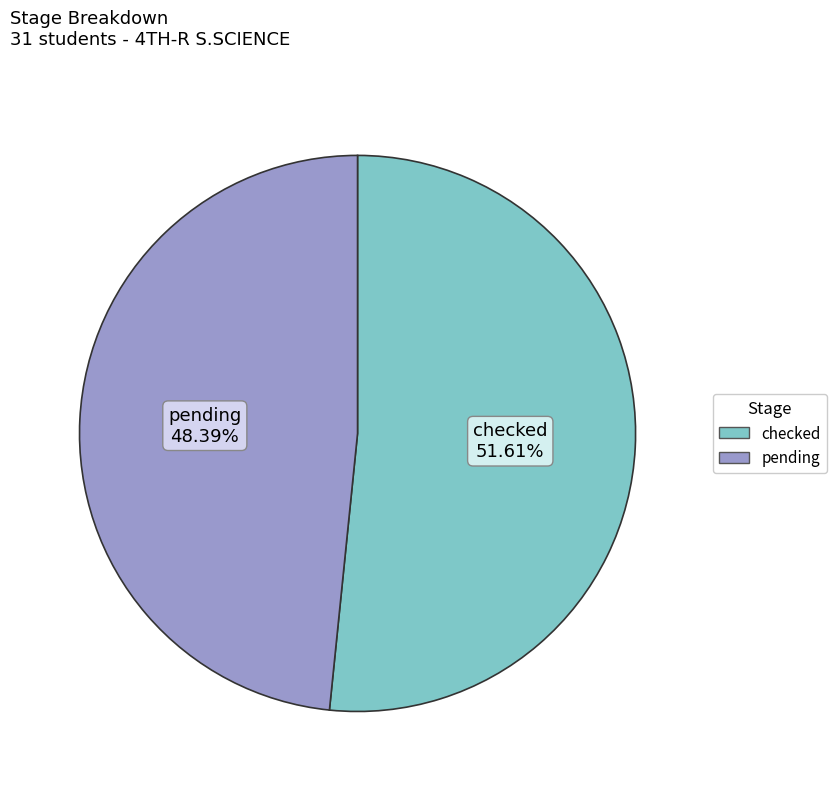

The checked slice represents 52% of the pie. True or false?

True